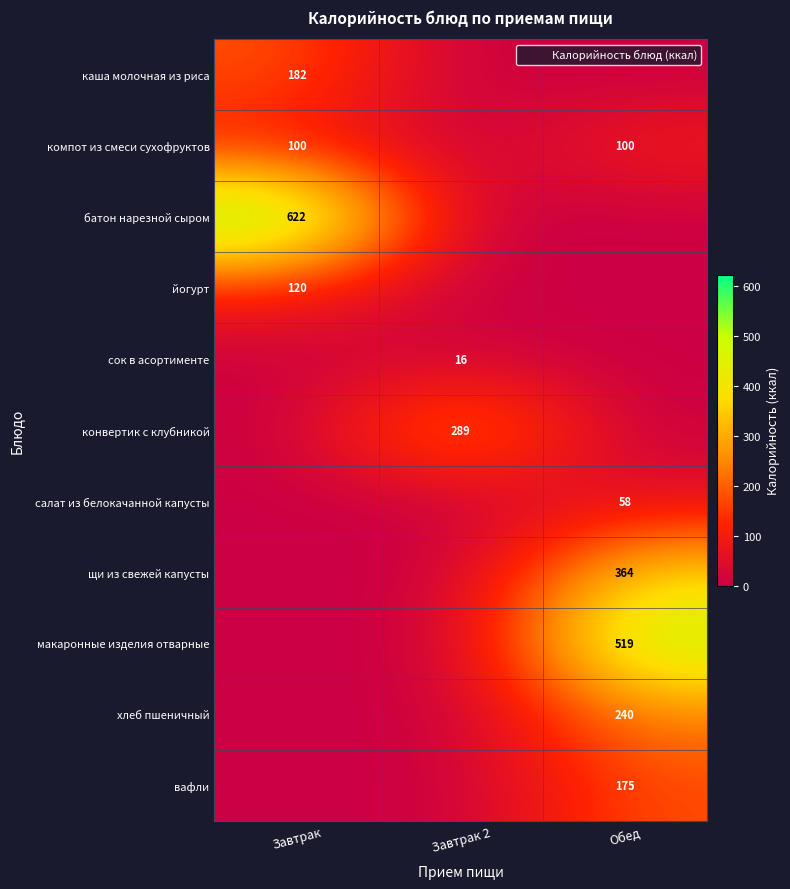

Which series has the largest total across all categories?

батон нарезной сыром